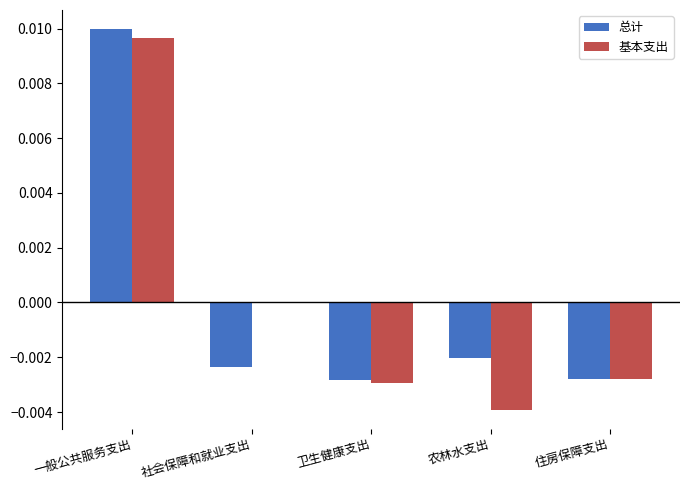

The value of 基本支出 at 卫生健康支出 is -0.0. True or false?

True